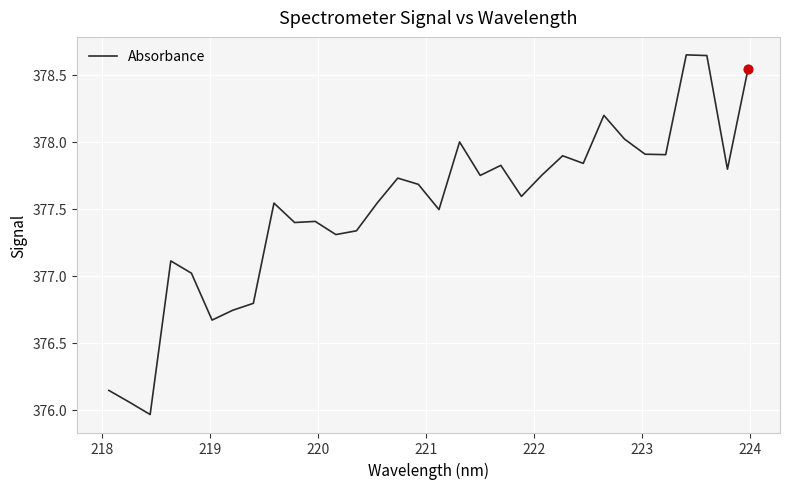

How many lines are shown in the chart?

1